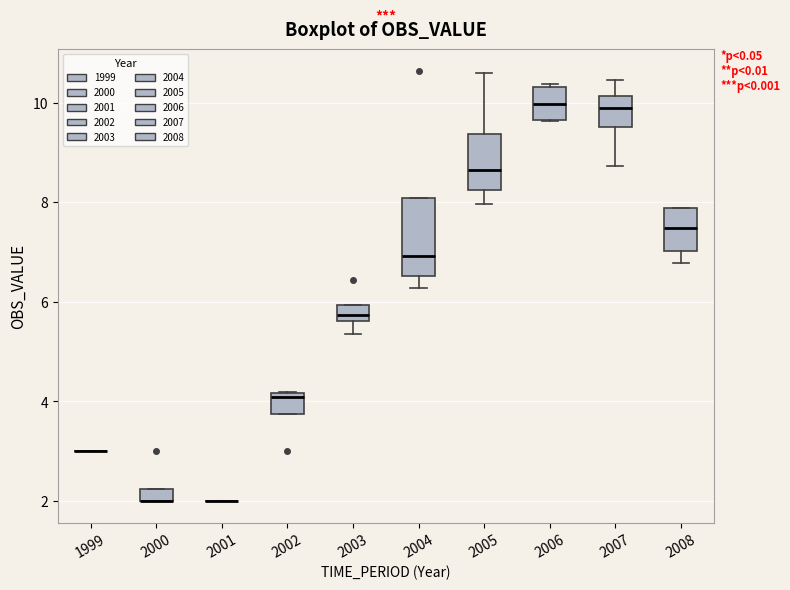

Which box is the tallest, from its lower edge to its upper edge?

2004